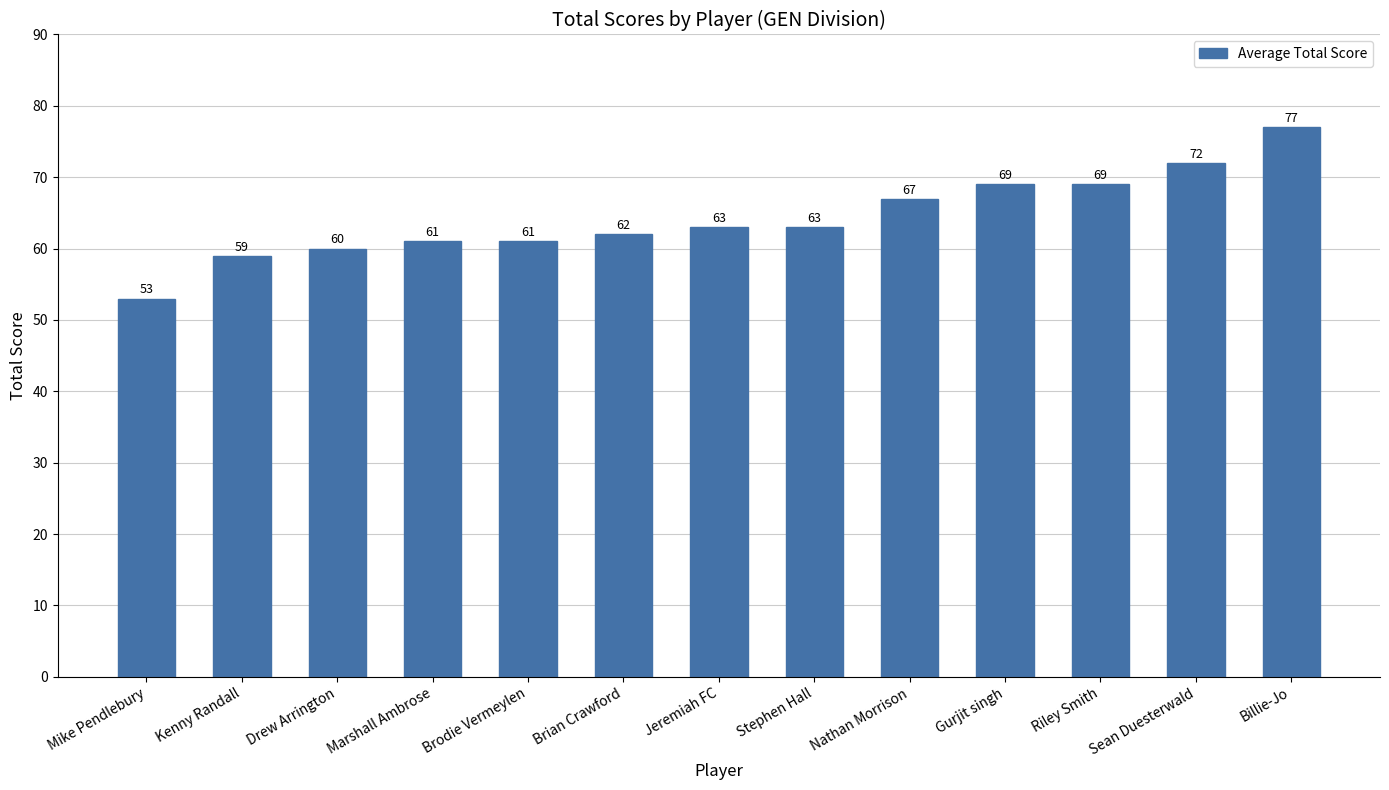

What is the average value?

64